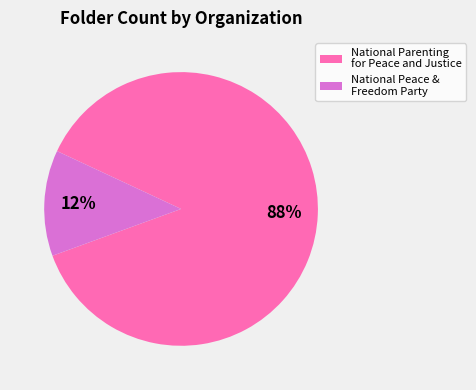

To the nearest percent, what is the combined percentage of National Peace & Freedom Party and National Parenting for Peace and Justice?

100%